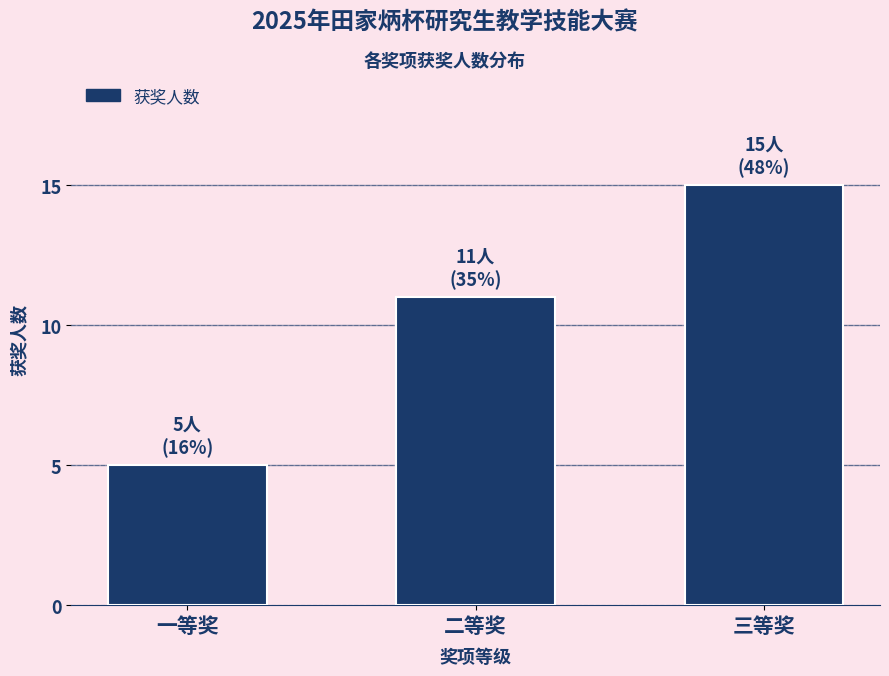

Reading left to right, list all the values displayed in this chart.

一等奖=5	二等奖=11	三等奖=15